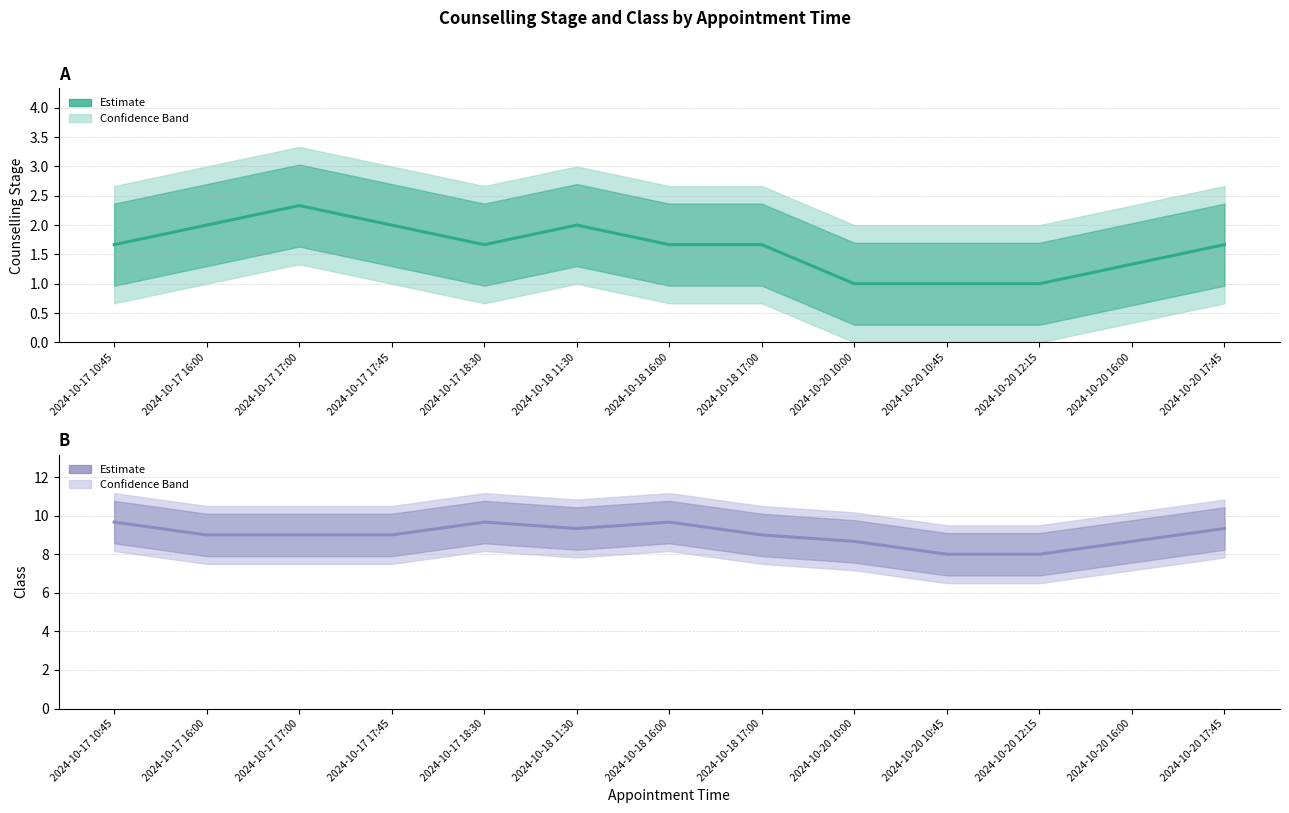

Where is Counselling Stage nearest to the value 1?

2024-10-20 10:00